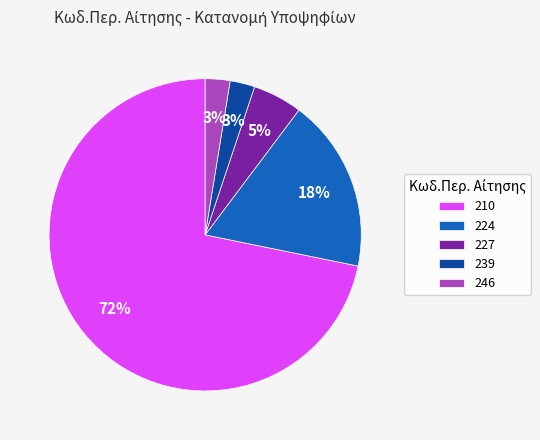

Which slice is the largest?

210